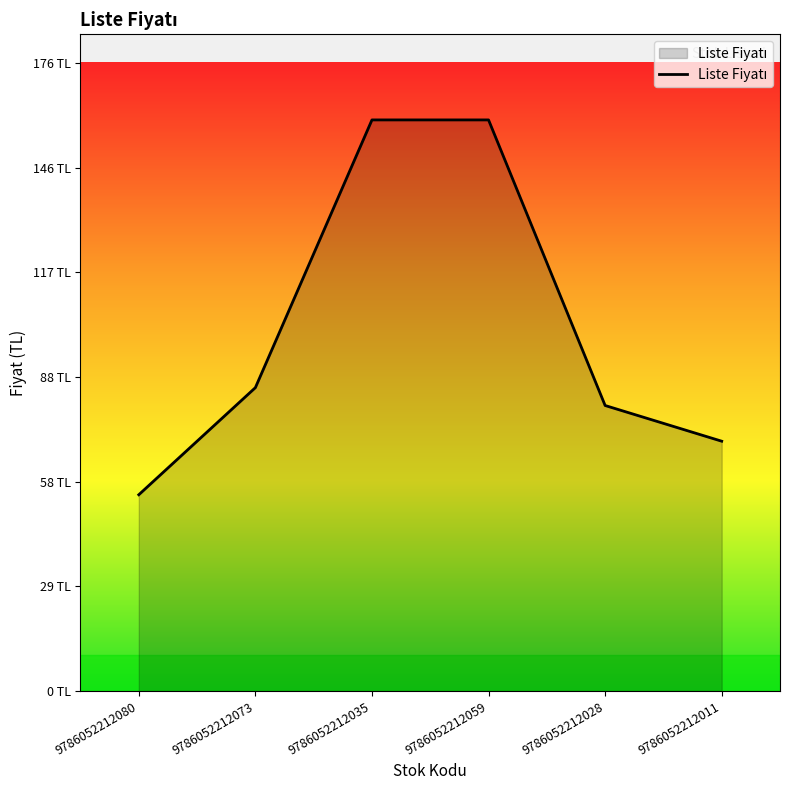

What is the average value?

102